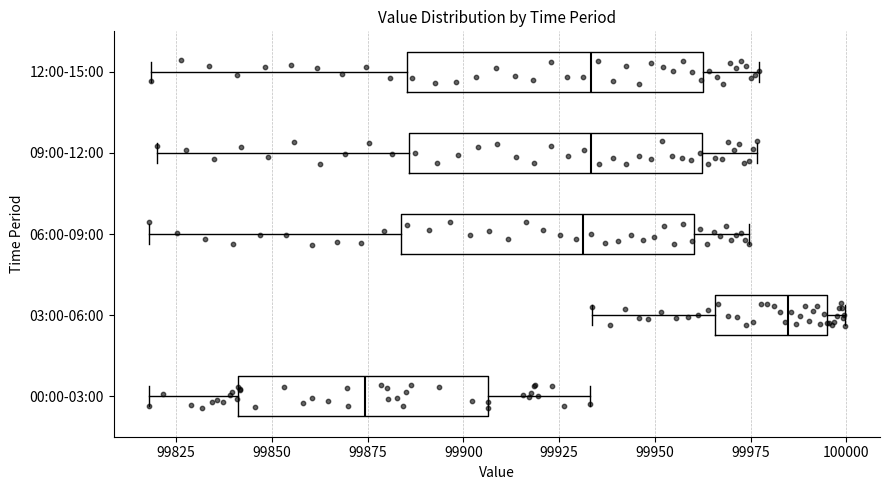

Reading bottom to top, transcribe this box plot: for each box, give where its median line is, the range the box spans, and where its two whiskers end, as read against the x-axis. The values are not printed on the chart, so give them approximately, as read against the axis.

00:00-03:00: median 99875, box 99840 to 99905, whiskers 99820 to 99935
03:00-06:00: median 99985, box 99965 to 99995, whiskers 99935 to 100000
06:00-09:00: median 99930, box 99885 to 99960, whiskers 99820 to 99975
09:00-12:00: median 99935, box 99885 to 99960, whiskers 99820 to 99975
12:00-15:00: median 99935, box 99885 to 99965, whiskers 99820 to 99975